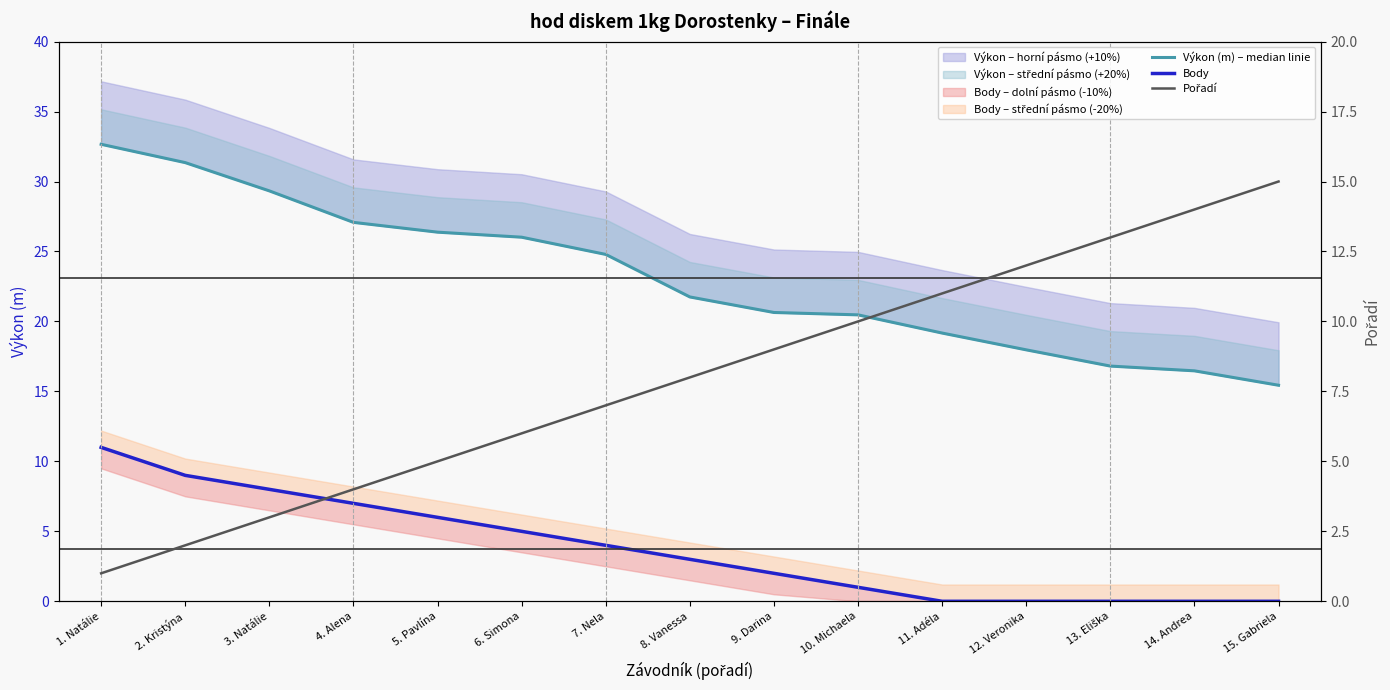

True or false: Pořadí and Výkon (m) – median linie cross at least once.

False